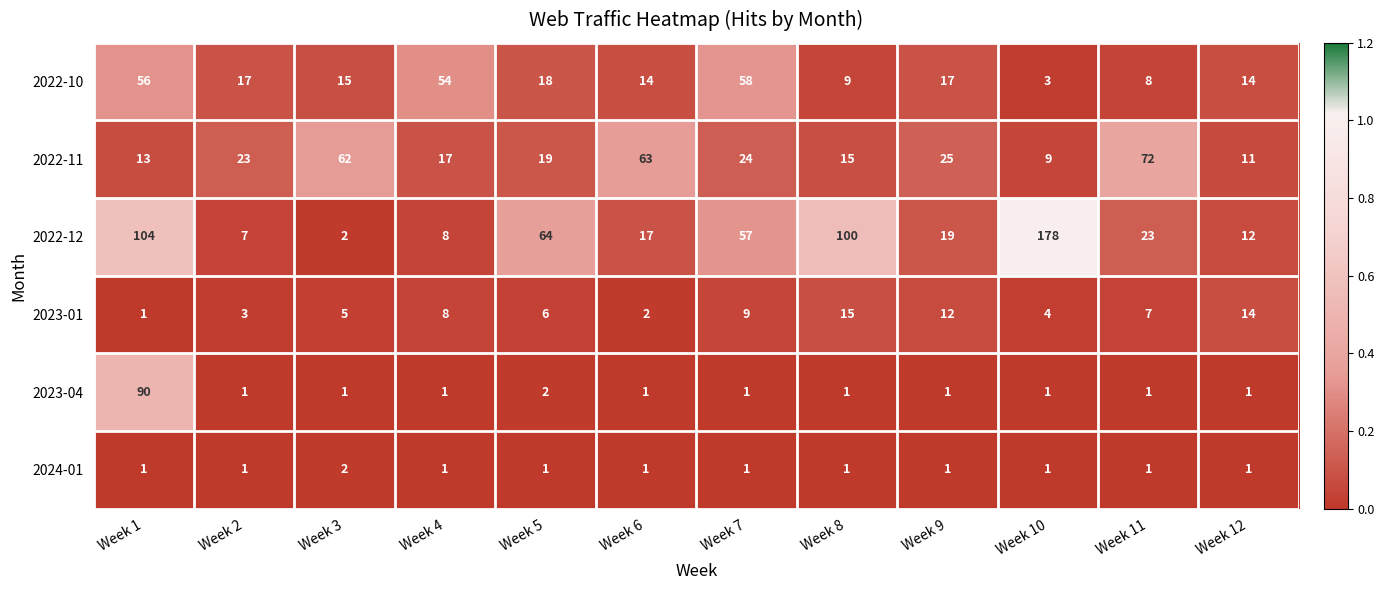

Rank the series by their maximum value, from highest to lowest.

2022-12, 2023-04, 2022-11, 2022-10, 2023-01, 2024-01